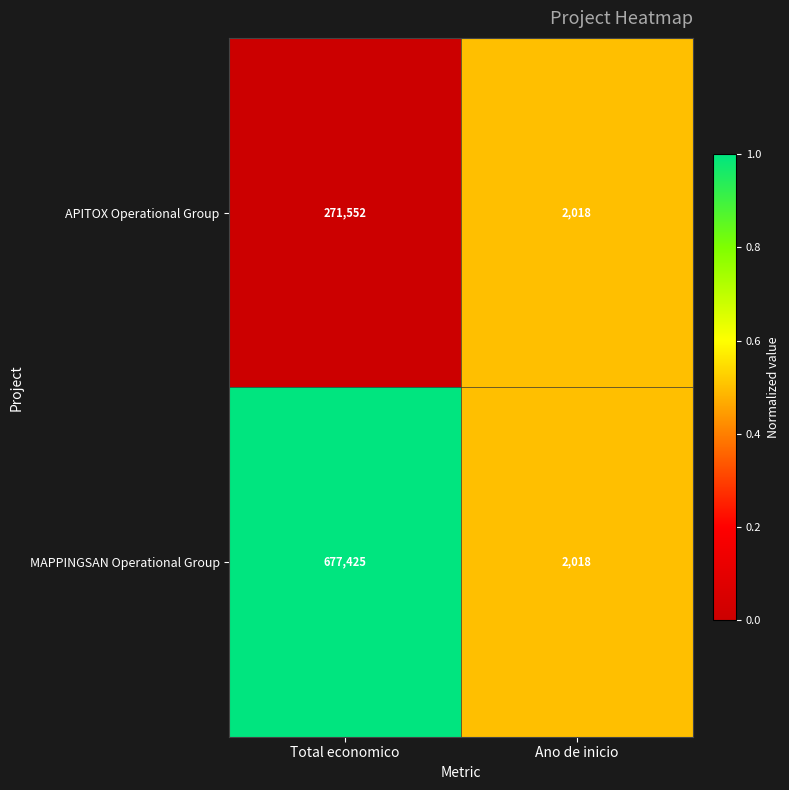

Is it true that APITOX Operational Group equals 2018 at Ano de inicio?

True